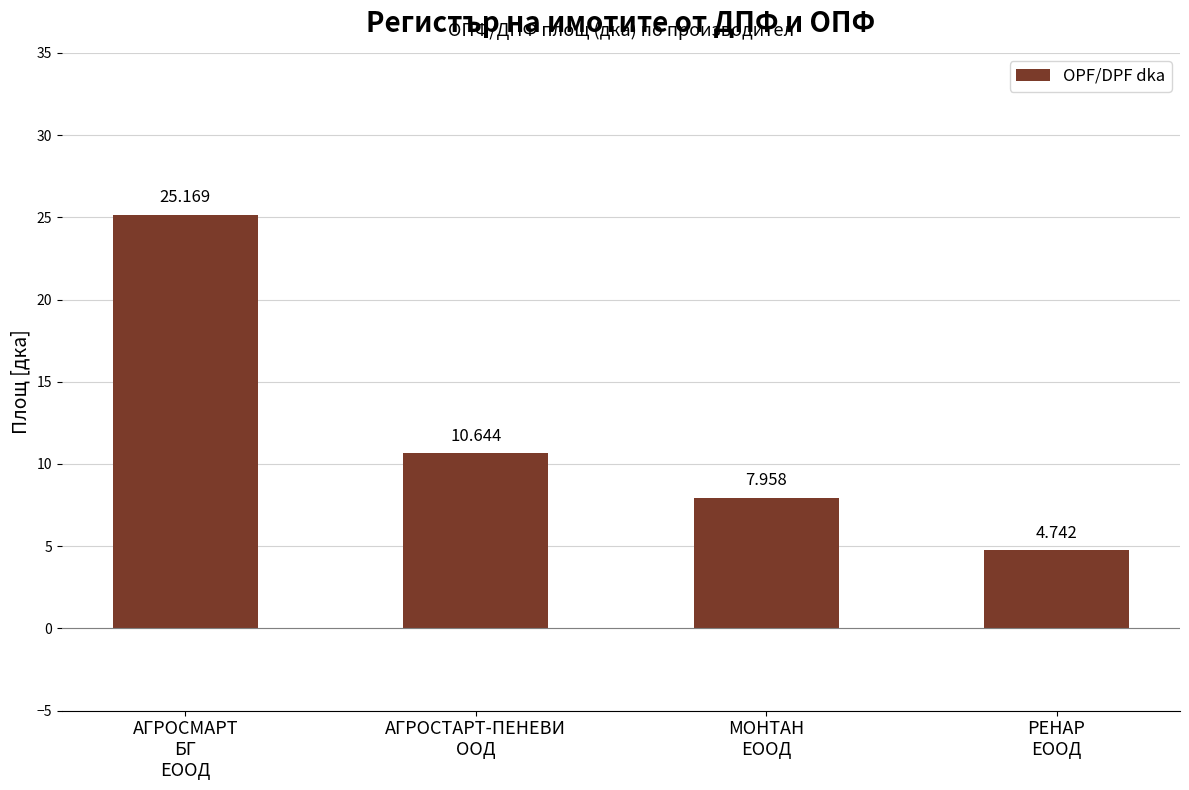

List the labels in order of value, largest first.

АГРОСМАРТ
БГ
ЕООД, АГРОСТАРТ-ПЕНЕВИ
ООД, МОНТАН
ЕООД, РЕНАР
ЕООД